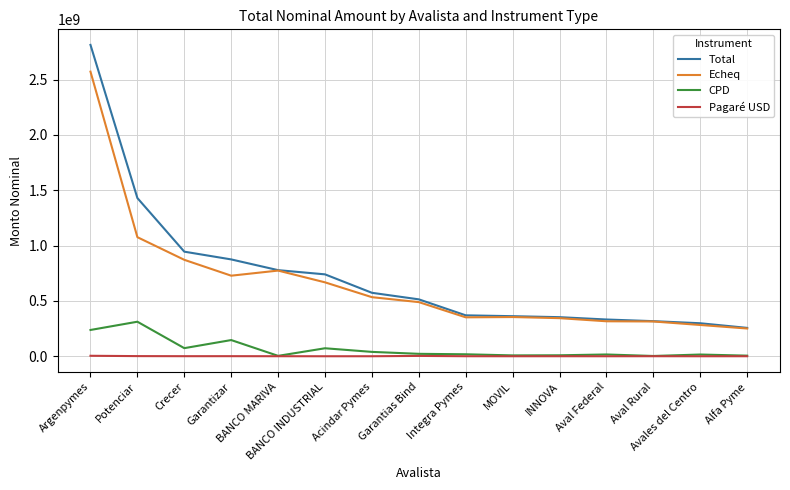

What is the sum of the Pagaré USD values at Argenpymes and BANCO INDUSTRIAL?

4226978.0